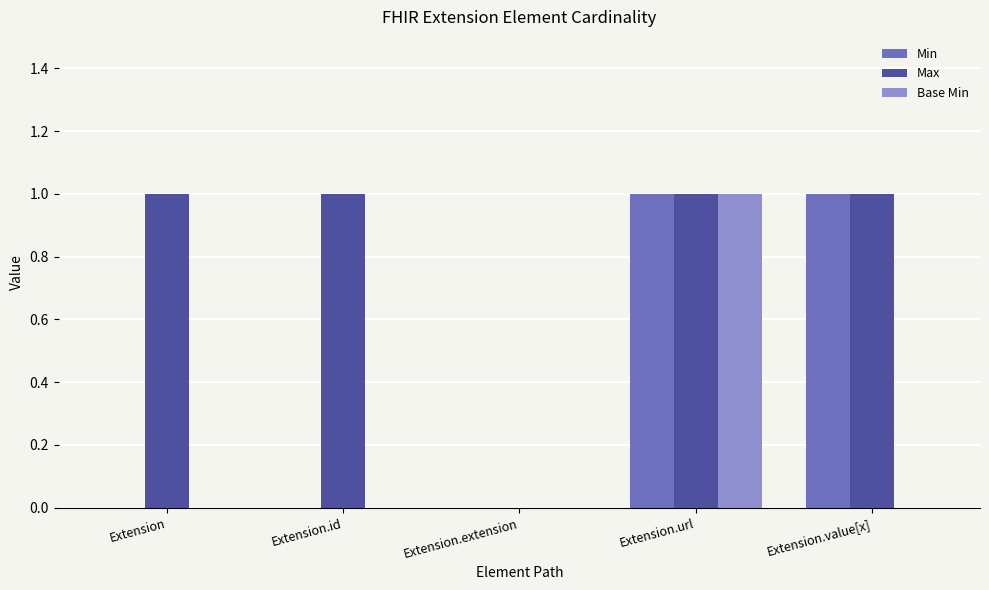

Is the value of Min at Extension.value[x] greater than the value of Base Min at Extension?

Yes